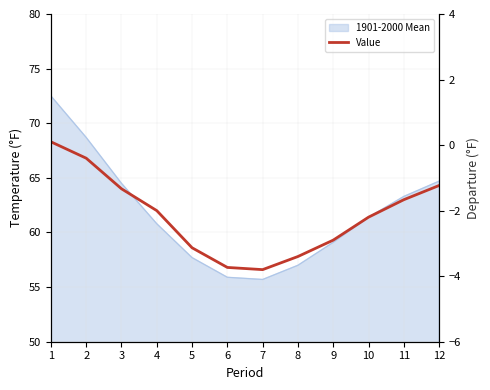

True or false: the data shows 62.0 at 4.

True